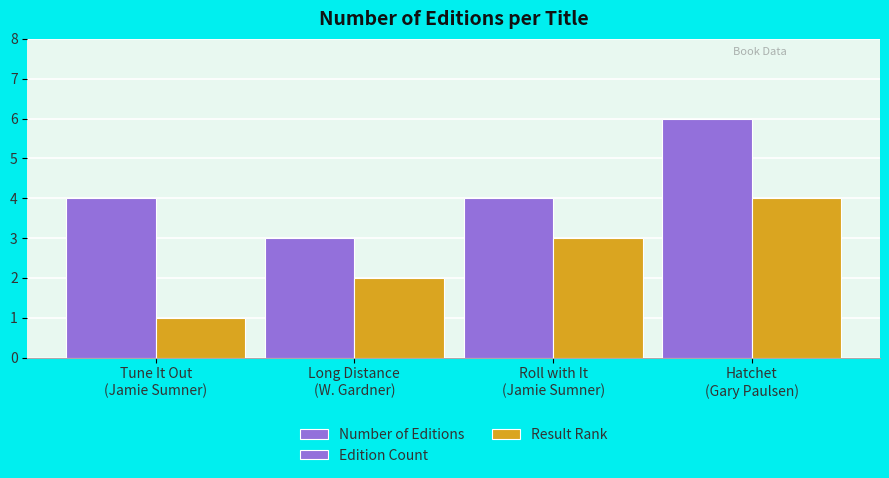

Between Hatchet
(Gary Paulsen) and Roll with It
(Jamie Sumner), which is larger?

Hatchet
(Gary Paulsen)